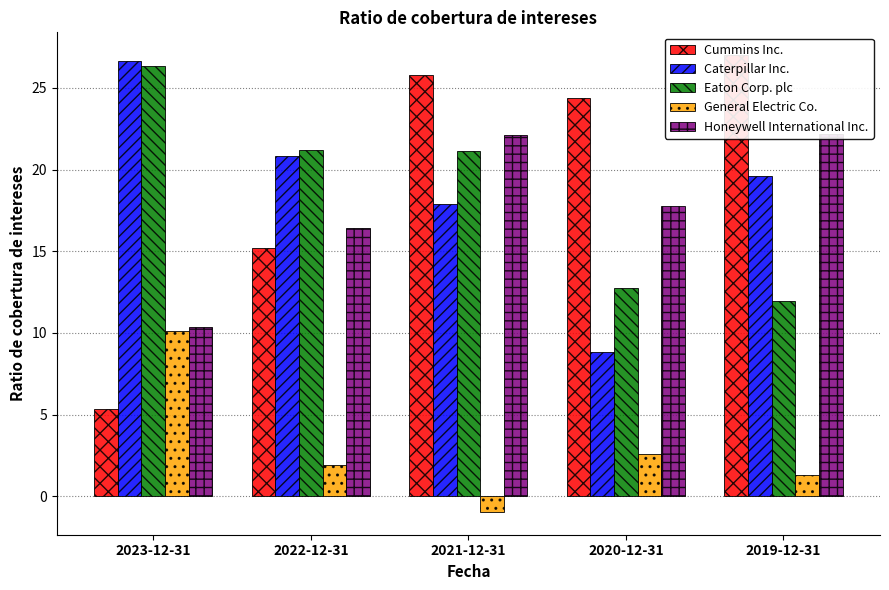

Read the Honeywell International Inc. value at 2021-12-31.

22.1